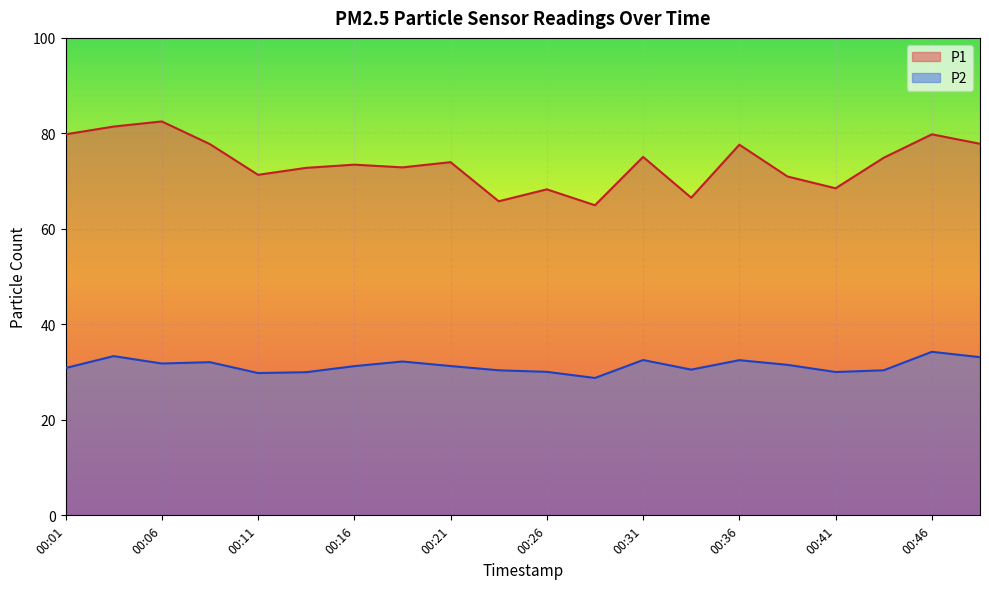

The value of P1 at 00:18 is 72.9. True or false?

True